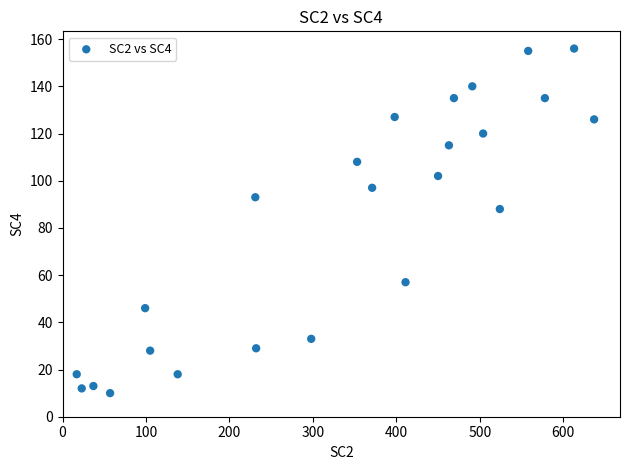

What is the range of Y values (max minus min)?

146